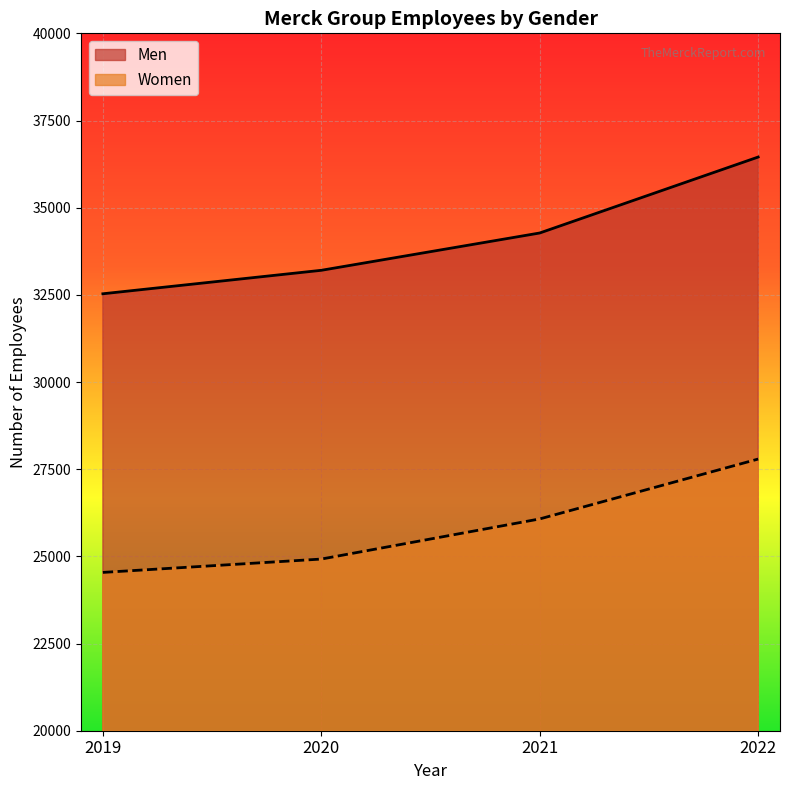

What is the lowest value of the Men series?

32531